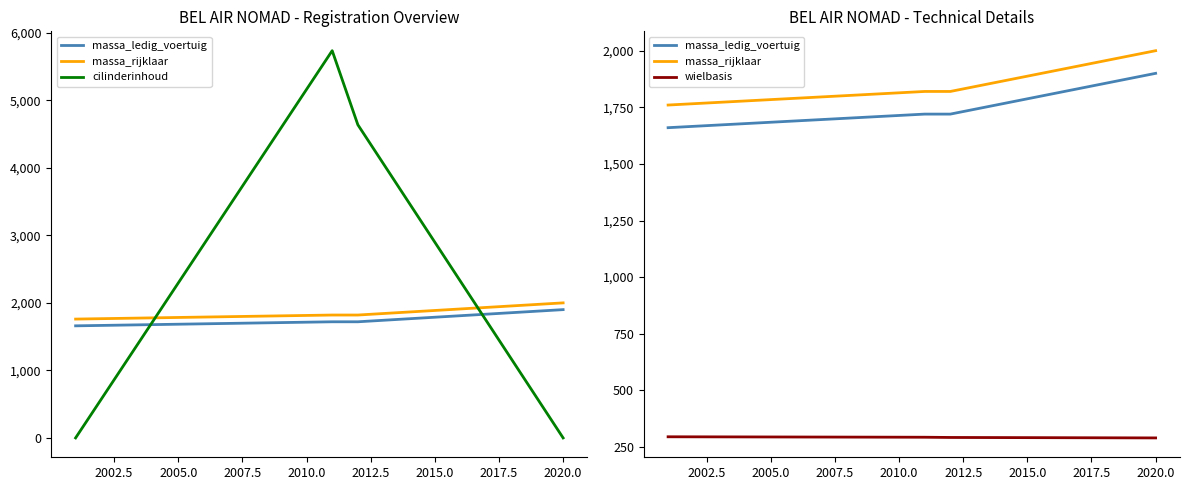

How many lines are shown in the chart?

4